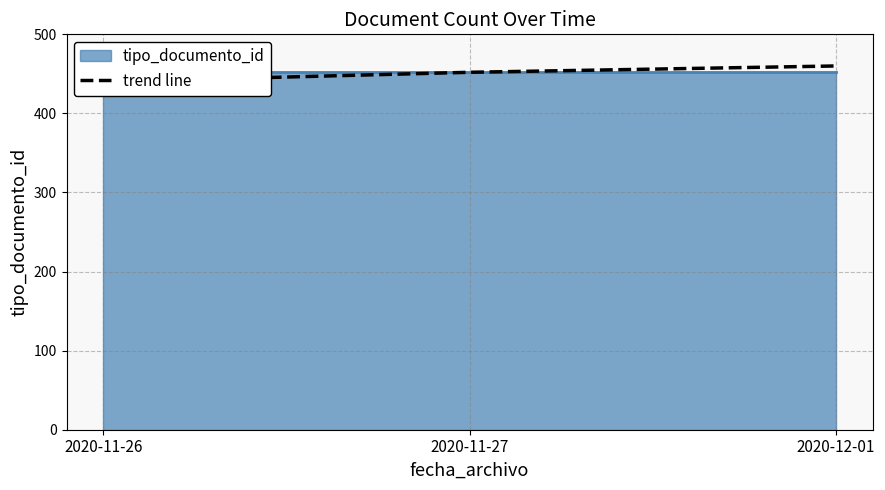

What is the value of the 3rd point from the left?

460